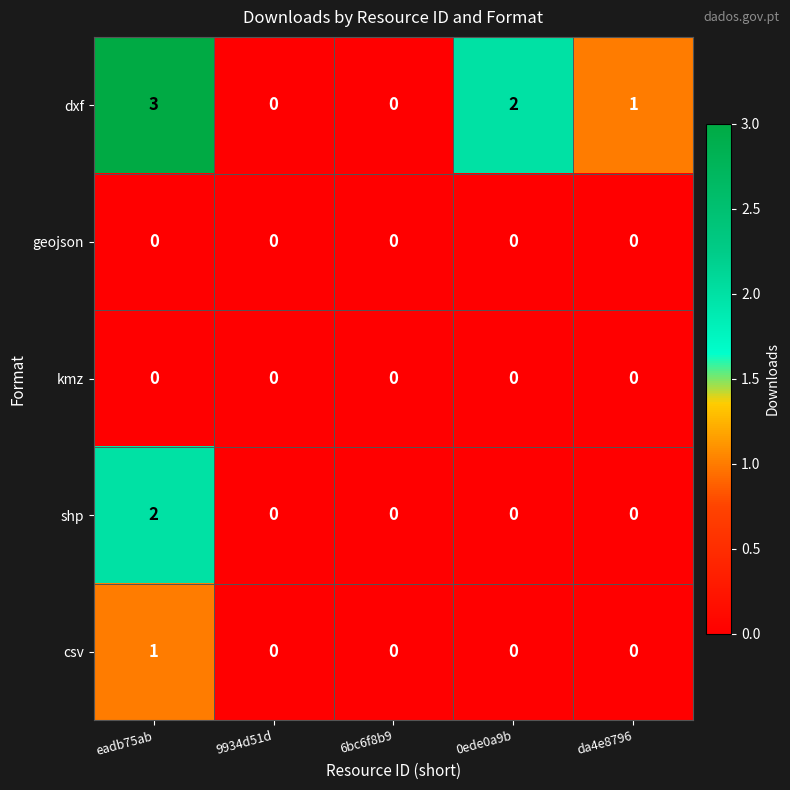

Between 0ede0a9b and da4e8796, which series saw the biggest shift?

dxf